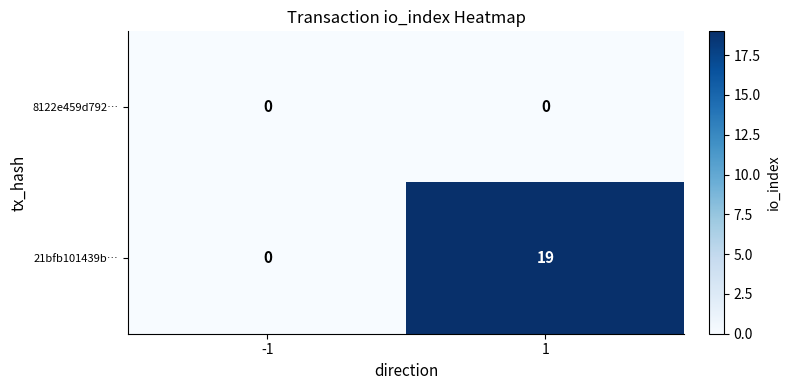

Reading left to right, what are all the values shown in this chart?

8122e459d792…: -1=0	1=0
21bfb101439b…: -1=0	1=19